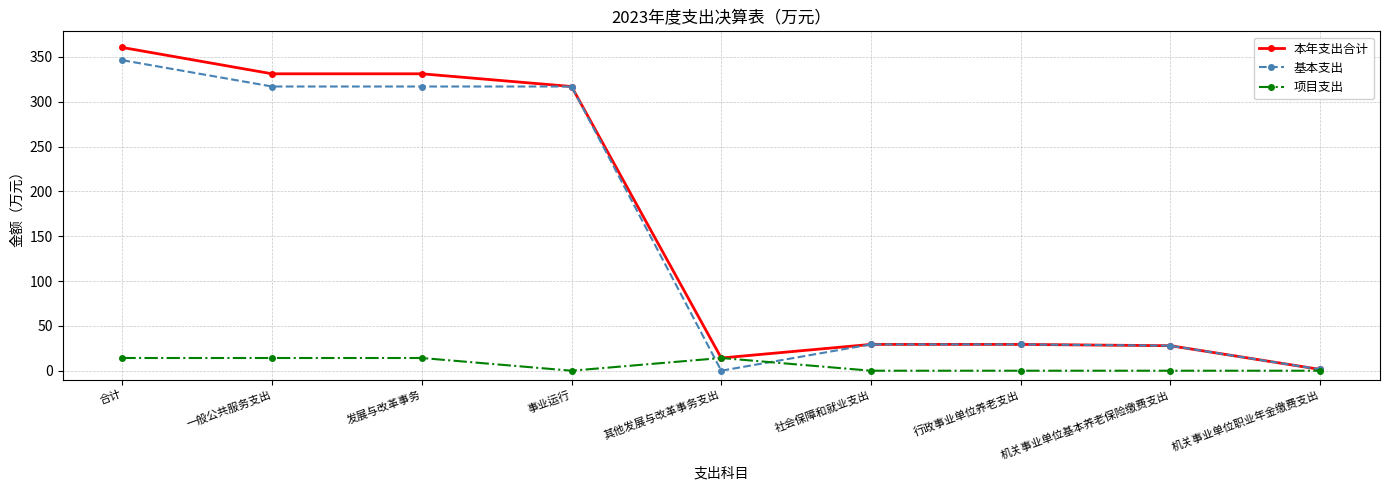

At which category is the sum across all series the highest?

合计